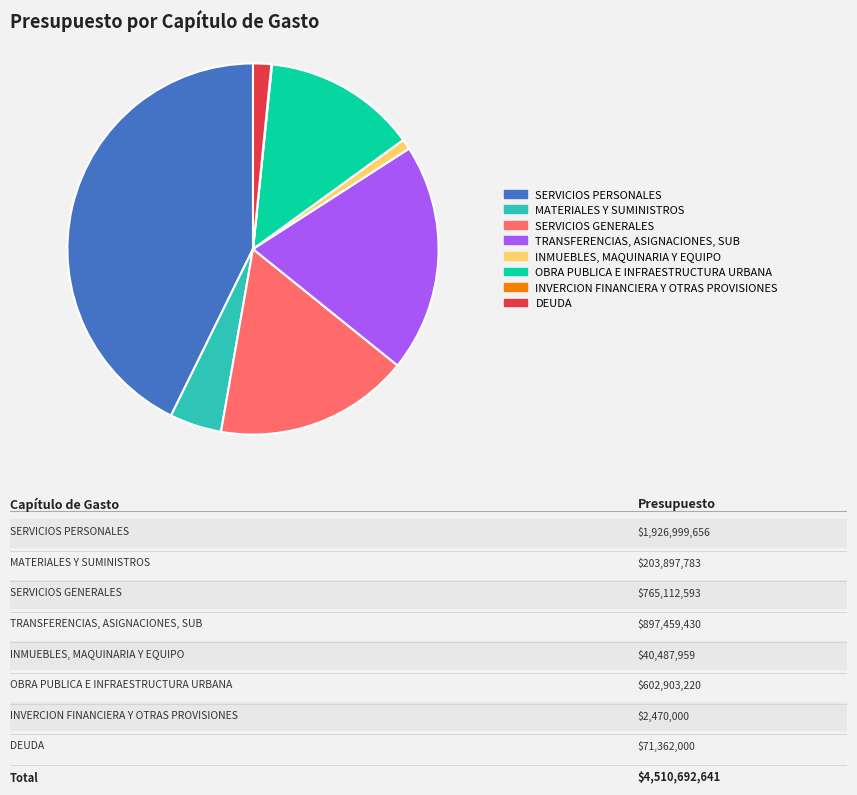

Which slice is the largest?

SERVICIOS PERSONALES